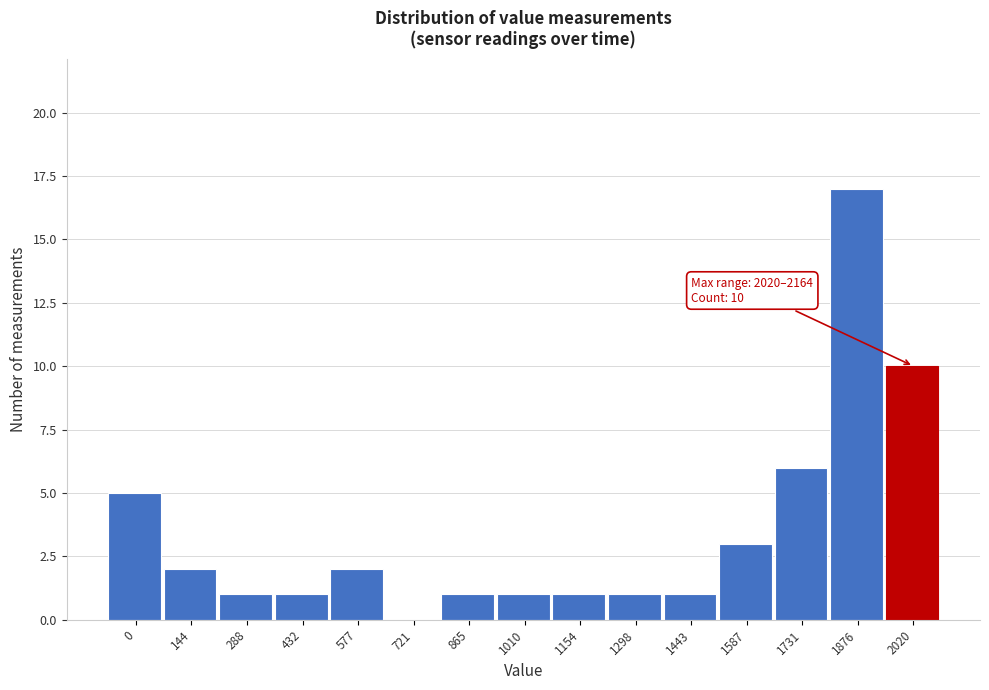

Reading right to left, what are all the values shown in this chart?

2020=10	1876=17	1731=6	1587=3	1443=1	1298=1	1154=1	1010=1	865=1	721=0	577=2	432=1	288=1	144=2	0=5